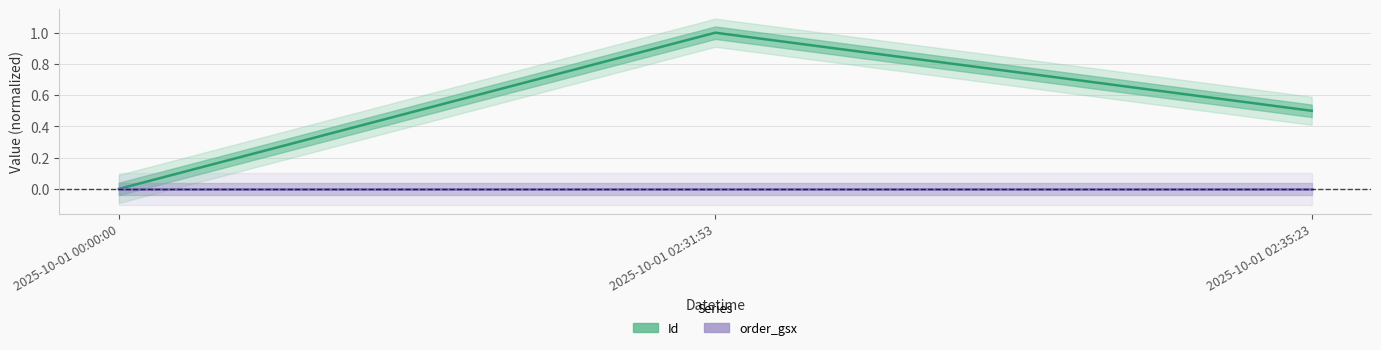

Reading left to right, what are all the values shown in this chart?

Id: 0.0	1.0	0.5
order_gsx: 0.0	0.0	0.0